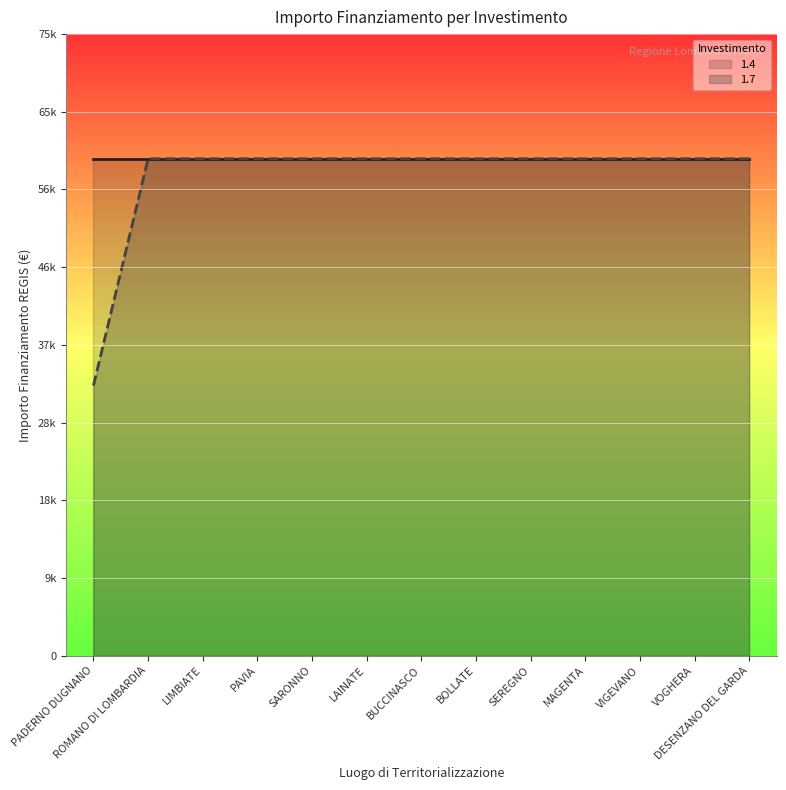

List the labels in order of value, smallest first.

PADERNO DUGNANO, ROMANO DI LOMBARDIA, LIMBIATE, PAVIA, SARONNO, LAINATE, BUCCINASCO, BOLLATE, SEREGNO, MAGENTA, VIGEVANO, VOGHERA, DESENZANO DEL GARDA